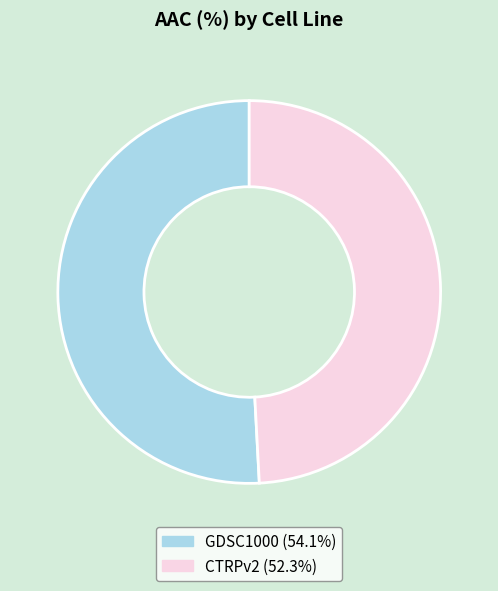

What percentage is the GDSC1000 slice, to the nearest percent?

51%